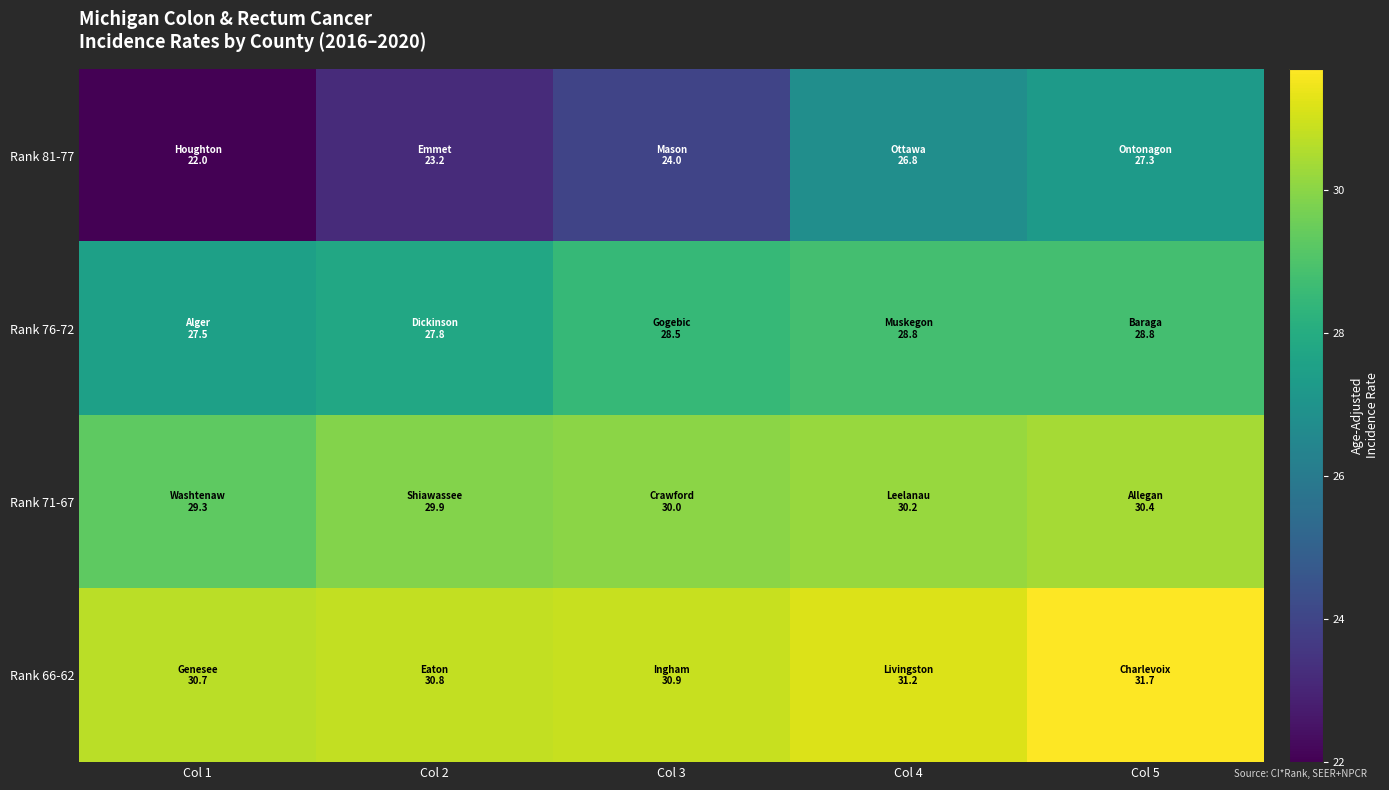

At which category is the sum across all series the highest?

Col 5